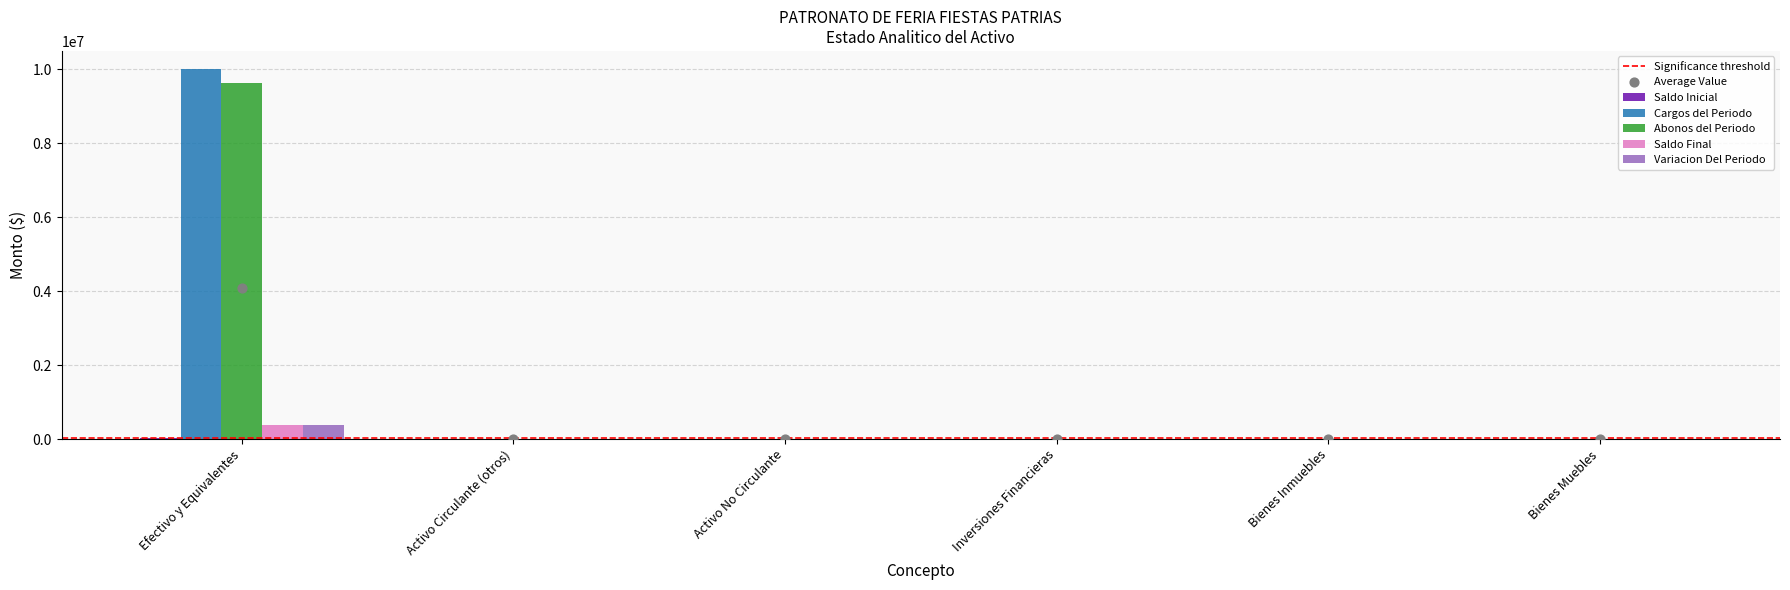

What are all the series names shown in the legend?

Saldo Inicial, Cargos del Periodo, Abonos del Periodo, Saldo Final, Variacion Del Periodo